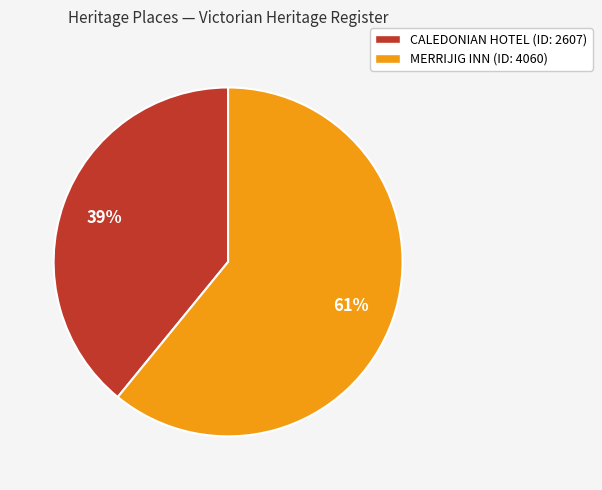

Rank the categories by value from highest to lowest.

MERRIJIG INN, CALEDONIAN HOTEL